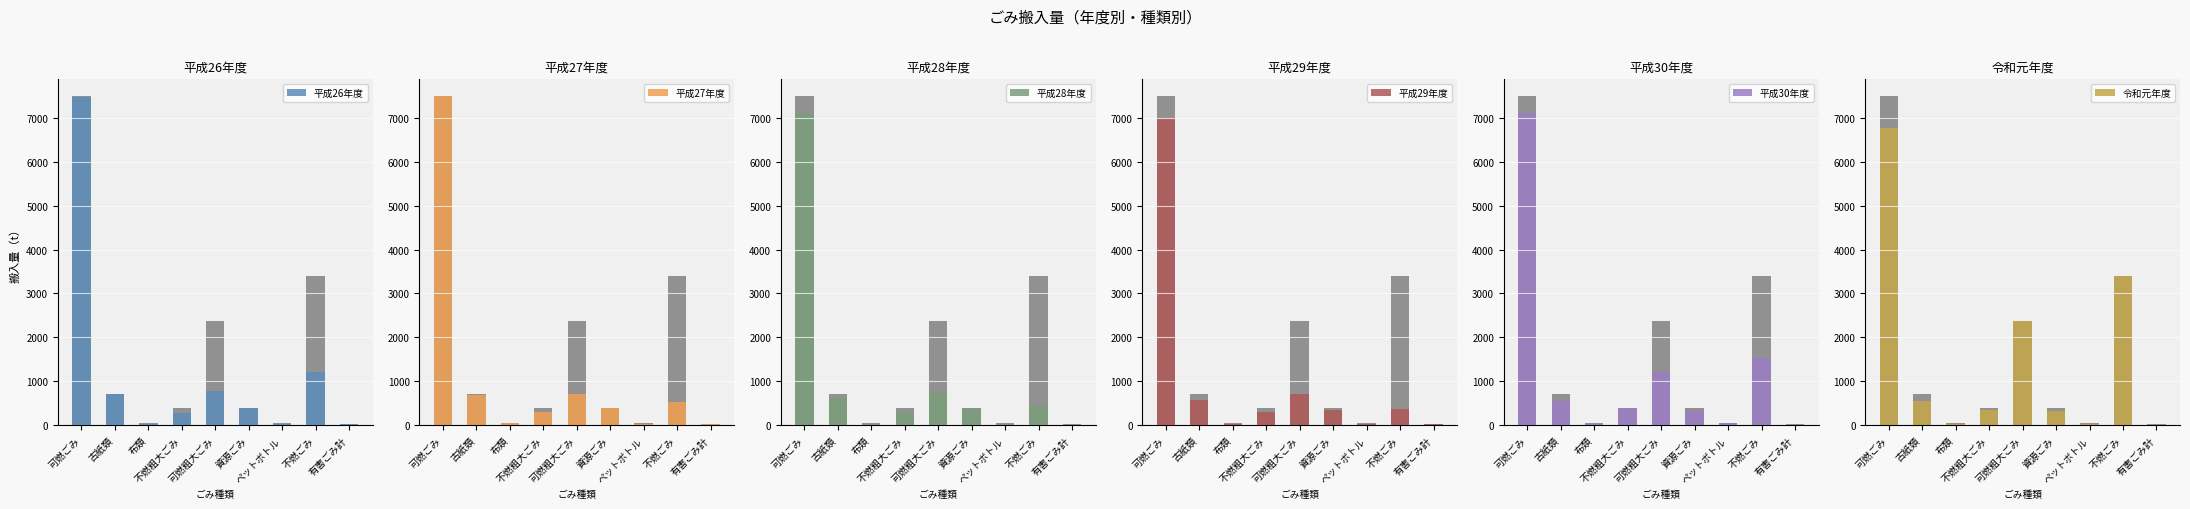

Where is 平成28年度 nearest to the value 3556?

可燃粗大ごみ